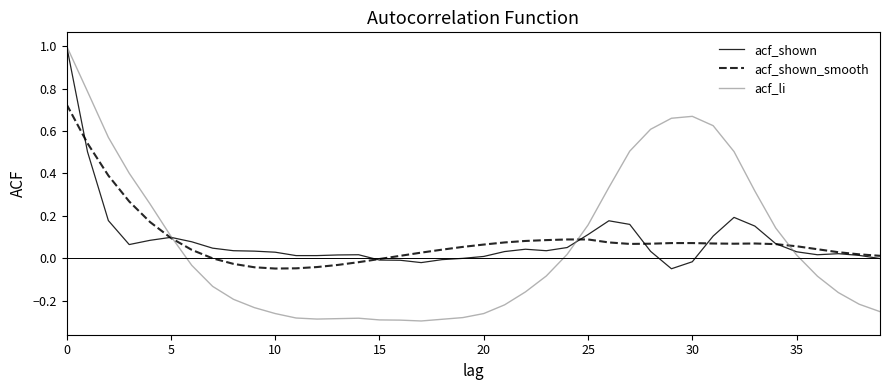

How many positive values does the acf_li series have?

18